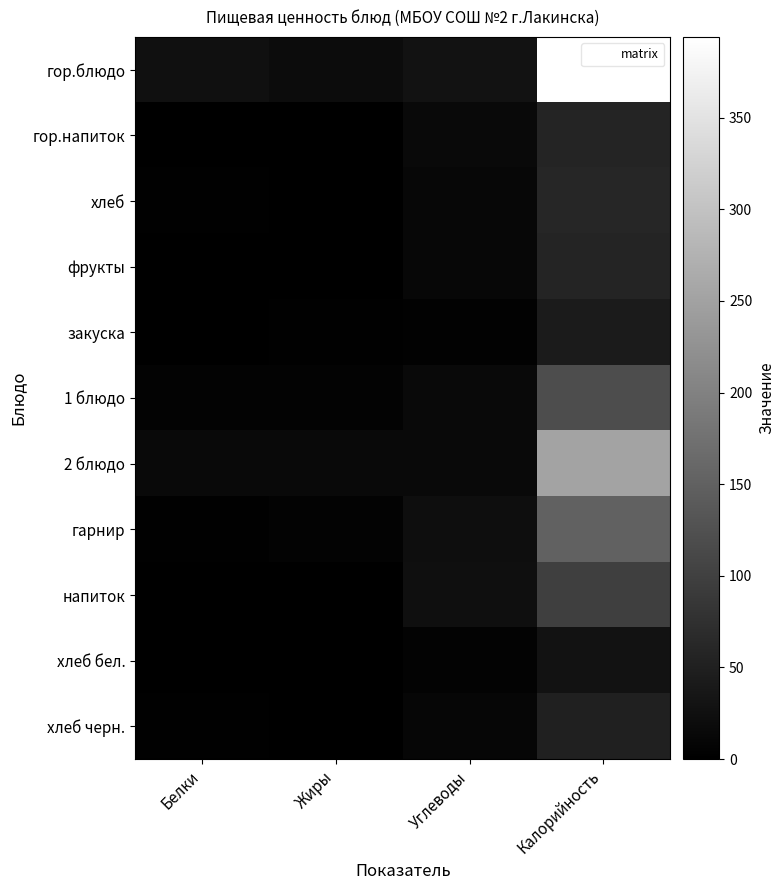

At how many categories does at least one series exceed 269?

1